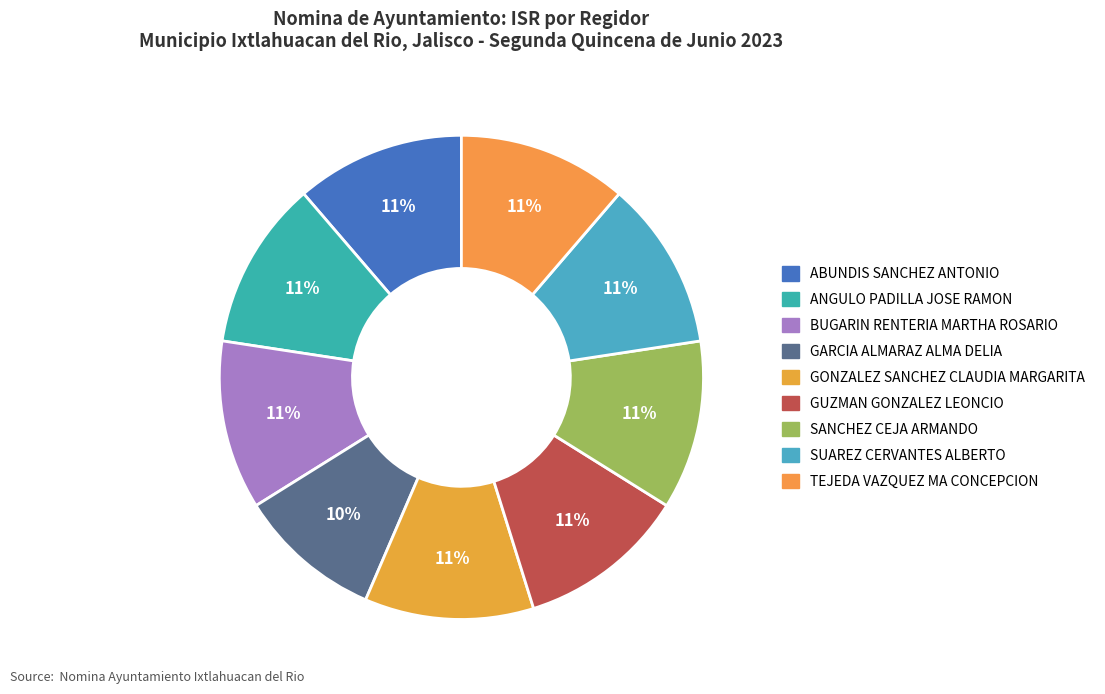

Rank the categories by value from highest to lowest.

ABUNDIS SANCHEZ ANTONIO, ANGULO PADILLA JOSE RAMON, BUGARIN RENTERIA MARTHA ROSARIO, GONZALEZ SANCHEZ CLAUDIA MARGARITA, GUZMAN GONZALEZ LEONCIO, SANCHEZ CEJA ARMANDO, SUAREZ CERVANTES ALBERTO, TEJEDA VAZQUEZ MA CONCEPCION, GARCIA ALMARAZ ALMA DELIA